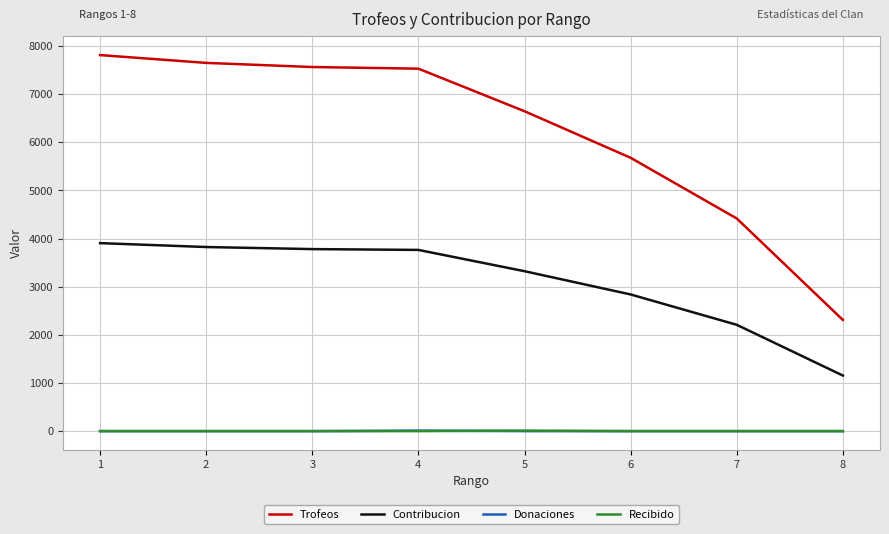

True or false: Trofeos and Contribucion cross at least once.

False